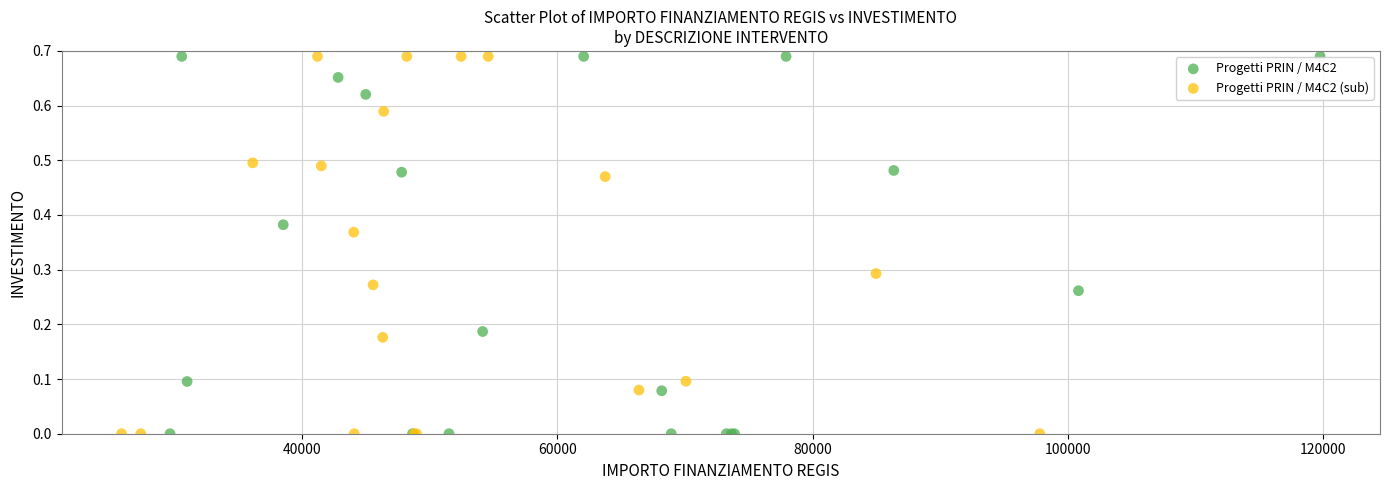

What are all the series names shown in the legend?

Progetti PRIN / M4C2, Progetti PRIN / M4C2 (sub)